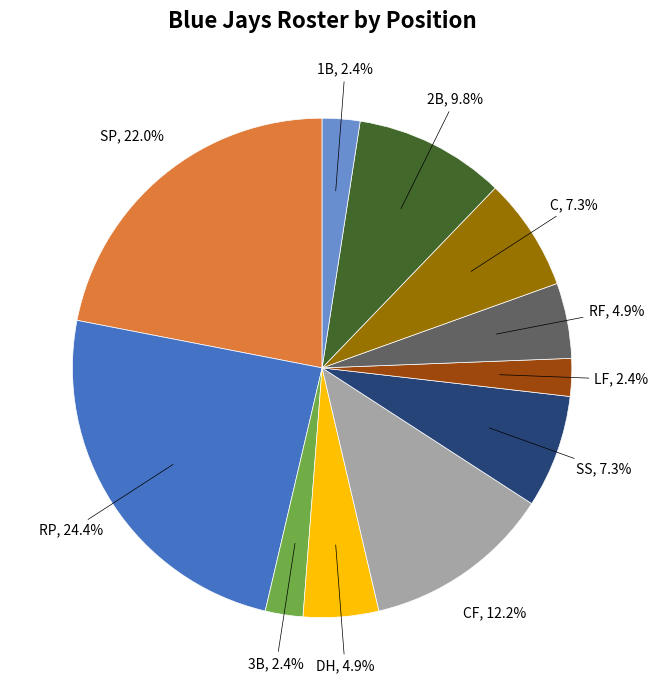

Do LF and SS together represent more than half of the pie?

No